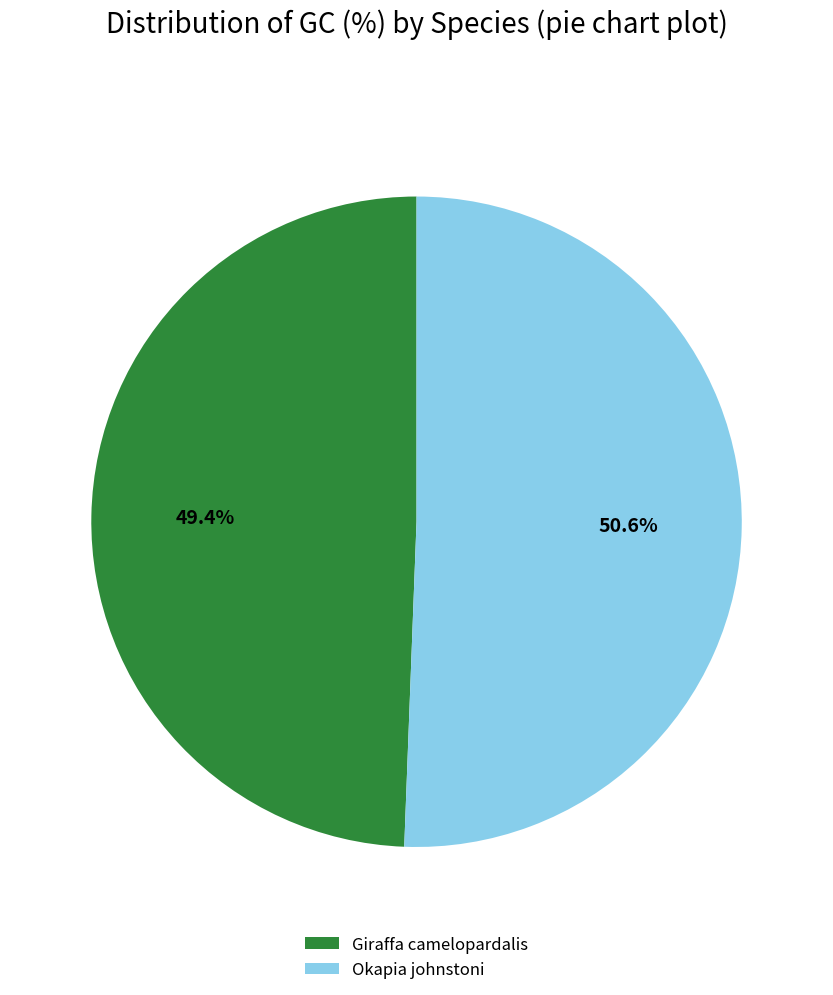

Does Okapia johnstoni account for over 50% of the chart?

Yes